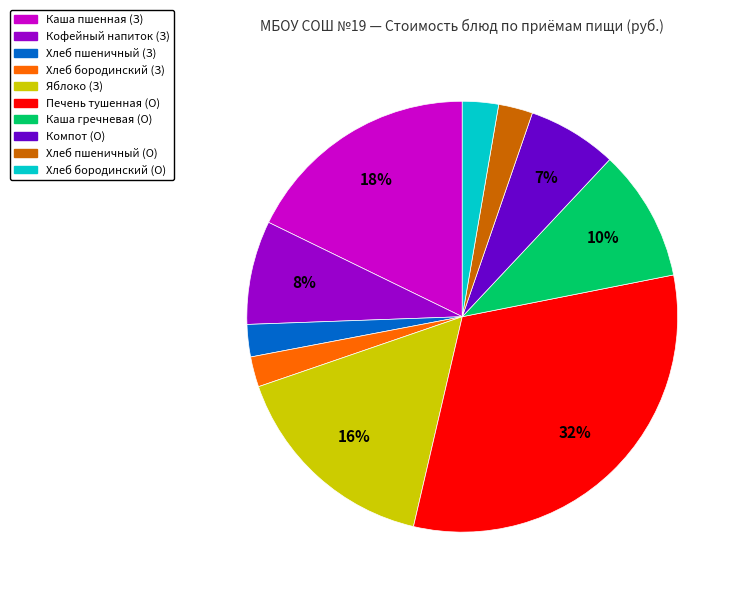

To the nearest percent, what is the combined percentage of Хлеб бородинский (О) and Хлеб бородинский (З)?

5%